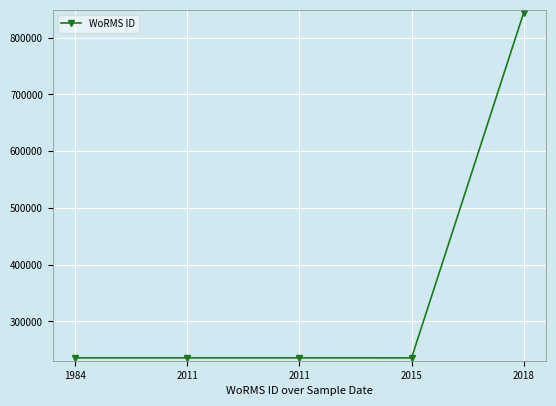

How many data points are less than 235947?

1